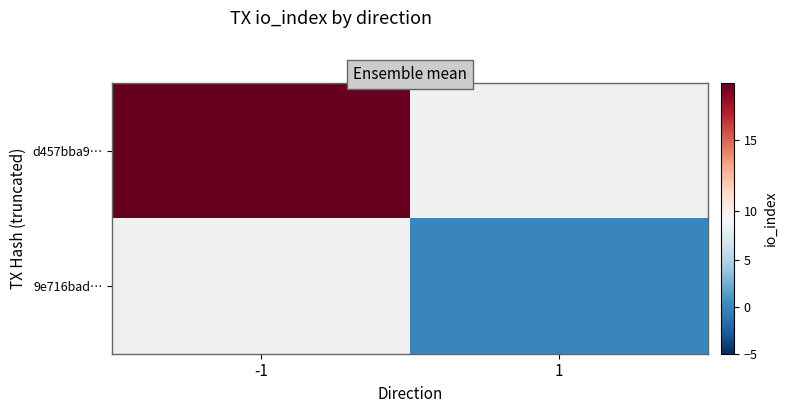

The d457bba9… series shows 19.0 at -1. True or false?

True